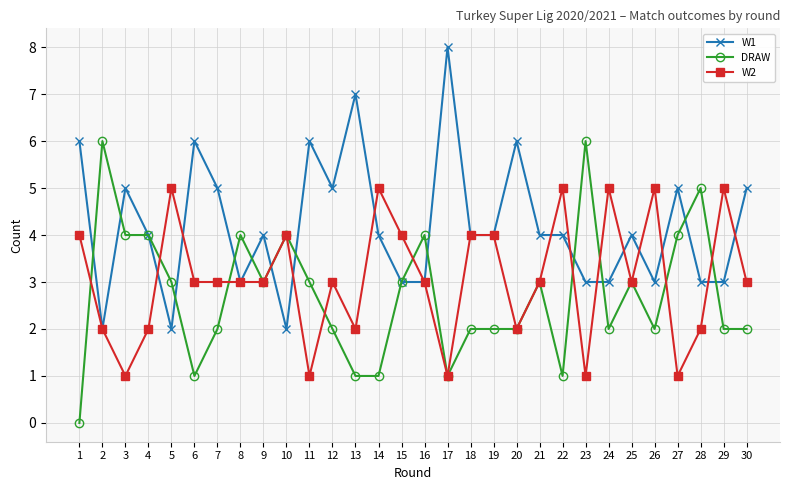

Reading right to left, what are all the values shown in this chart?

W1: 30=5	29=3	28=3	27=5	26=3	25=4	24=3	23=3	22=4	21=4	20=6	19=4	18=4	17=8	16=3	15=3	14=4	13=7	12=5	11=6	10=2	9=4	8=3	7=5	6=6	5=2	4=4	3=5	2=2	1=6
DRAW: 30=2	29=2	28=5	27=4	26=2	25=3	24=2	23=6	22=1	21=3	20=2	19=2	18=2	17=1	16=4	15=3	14=1	13=1	12=2	11=3	10=4	9=3	8=4	7=2	6=1	5=3	4=4	3=4	2=6	1=0
W2: 30=3	29=5	28=2	27=1	26=5	25=3	24=5	23=1	22=5	21=3	20=2	19=4	18=4	17=1	16=3	15=4	14=5	13=2	12=3	11=1	10=4	9=3	8=3	7=3	6=3	5=5	4=2	3=1	2=2	1=4